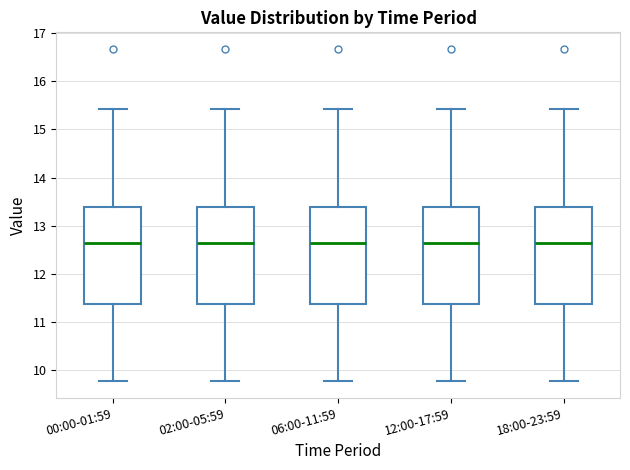

Reading left to right, transcribe this box plot: for each box, give where its median line is, the range the box spans, and where its two whiskers end, as read against the y-axis. The values are not printed on the chart, so give them approximately, as read against the axis.

00:00-01:59: median 12.6, box 11.4 to 13.4, whiskers 9.8 to 15.4
02:00-05:59: median 12.6, box 11.4 to 13.4, whiskers 9.8 to 15.4
06:00-11:59: median 12.6, box 11.4 to 13.4, whiskers 9.8 to 15.4
12:00-17:59: median 12.6, box 11.4 to 13.4, whiskers 9.8 to 15.4
18:00-23:59: median 12.6, box 11.4 to 13.4, whiskers 9.8 to 15.4